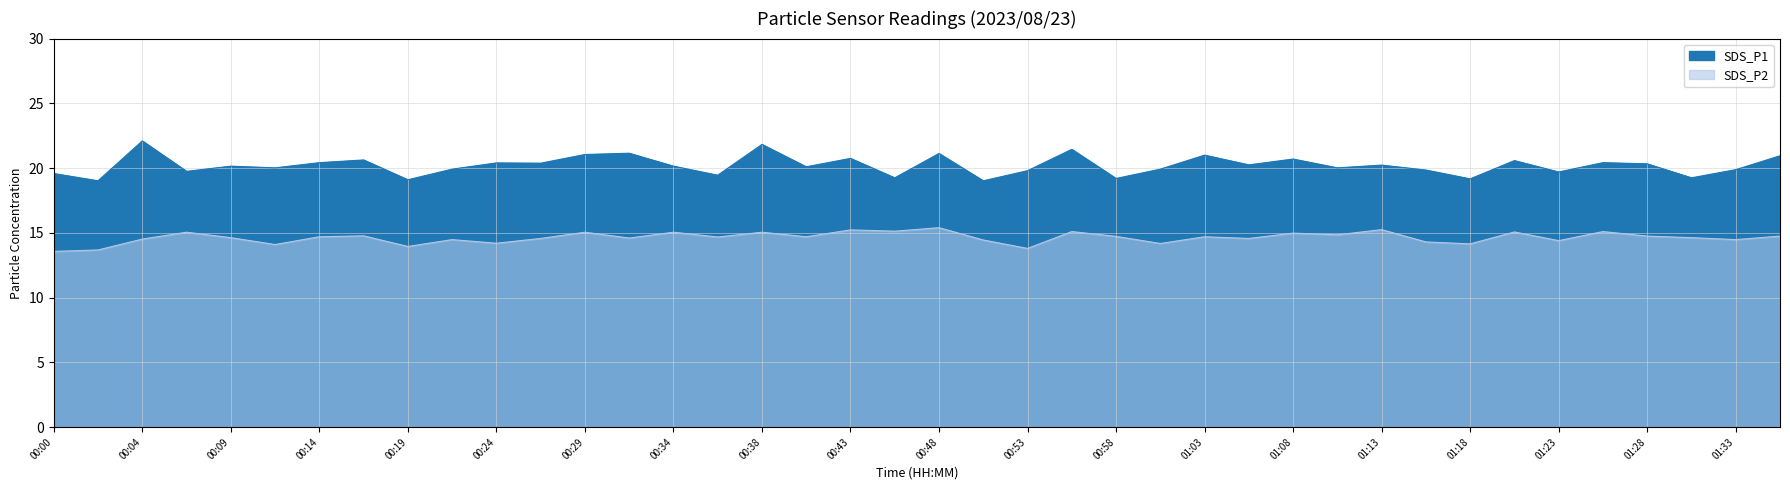

The SDS_P1 series shows 19.4 at 00:36. True or false?

True